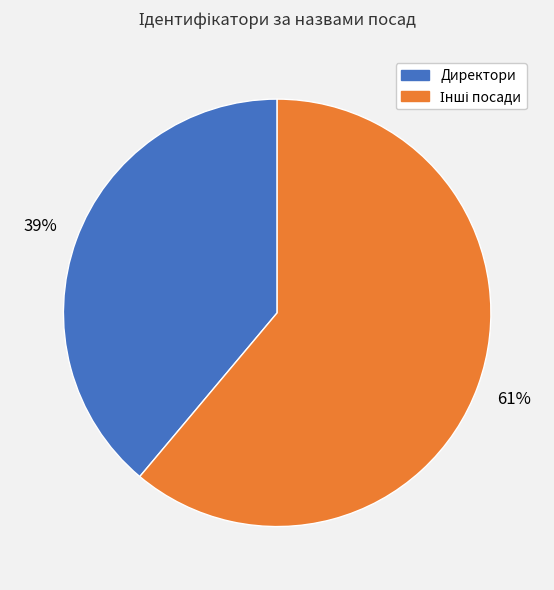

True or false: Директори accounts for 33% of the total.

False